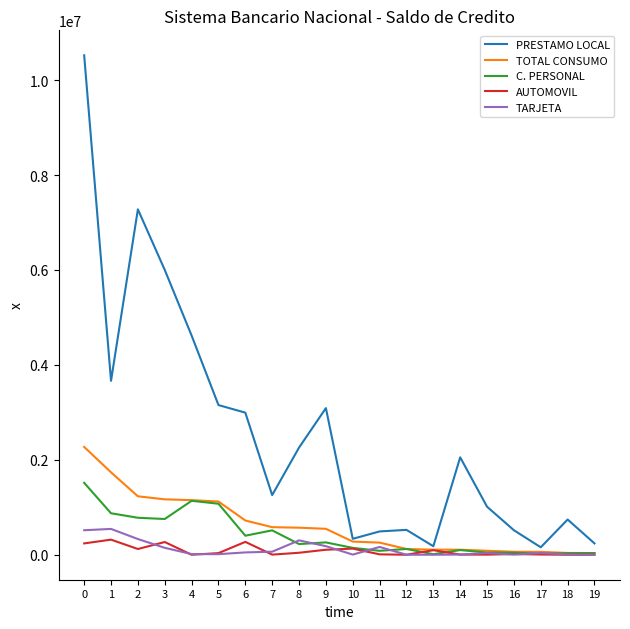

Which series has the widest spread of values?

PRESTAMO LOCAL